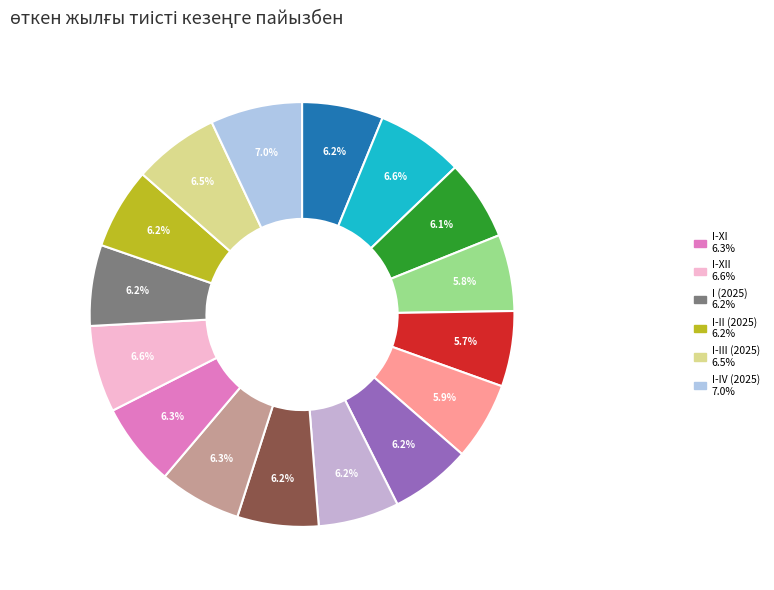

How many slices are in this pie chart?

16